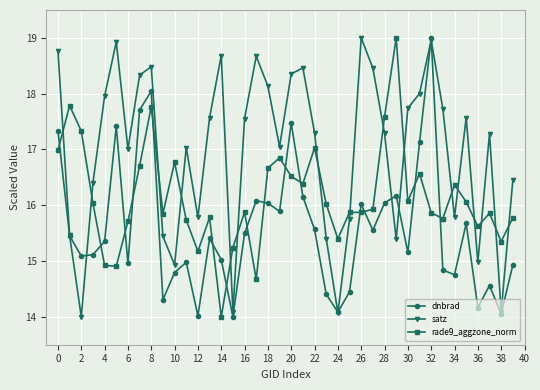

Which series ends up on top after the final intersection of rade9_aggzone_norm and satz?

satz